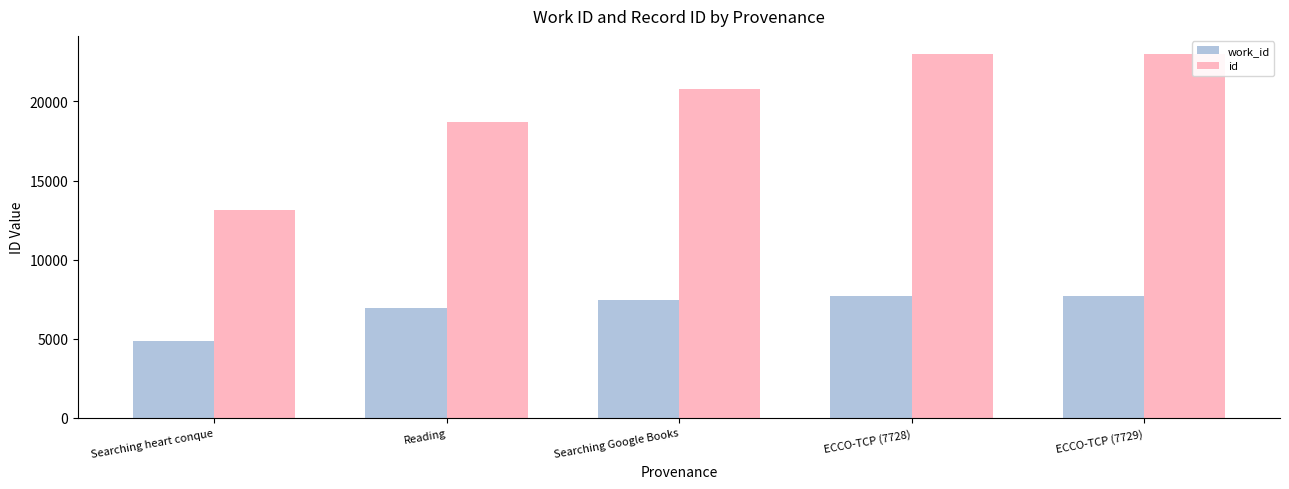

How many groups of bars are there?

5